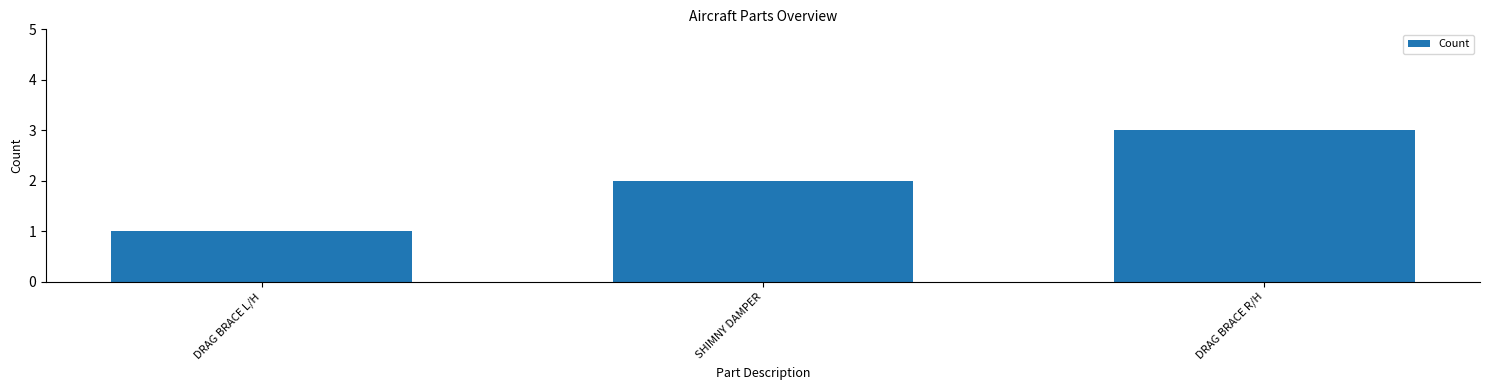

What is the ratio of the value at DRAG BRACE L/H to the value at DRAG BRACE R/H?

0.3